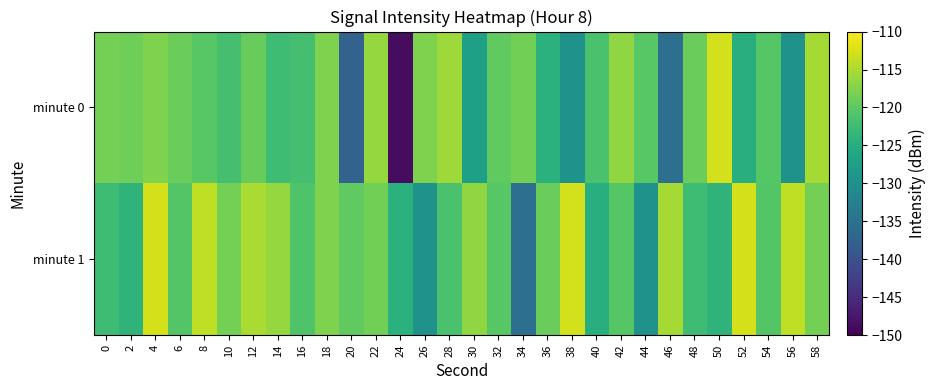

Reading left to right, extract all data points from this chart.

minute 0: 0=-118.3	2=-118.9	4=-117.7	6=-119.0	8=-120.4	10=-121.8	12=-119.2	14=-122.4	16=-121.8	18=-117.7	20=-137.5	22=-116.4	24=-148.7	26=-117.7	28=-115.8	30=-127.3	32=-119.7	34=-118.5	36=-124.4	38=-129.7	40=-121.5	42=-116.6	44=-120.5	46=-135.4	48=-119.1	50=-112.8	52=-124.7	54=-120.6	56=-129.5	58=-115.4
minute 1: 0=-122.5	2=-124.0	4=-112.6	6=-120.7	8=-113.8	10=-118.4	12=-115.0	14=-116.3	16=-121.0	18=-117.7	20=-119.7	22=-118.5	24=-124.4	26=-129.7	28=-121.5	30=-116.6	32=-120.5	34=-135.4	36=-119.1	38=-112.8	40=-124.7	42=-120.6	44=-129.5	46=-115.4	48=-122.5	50=-124.0	52=-112.6	54=-120.7	56=-113.8	58=-118.4